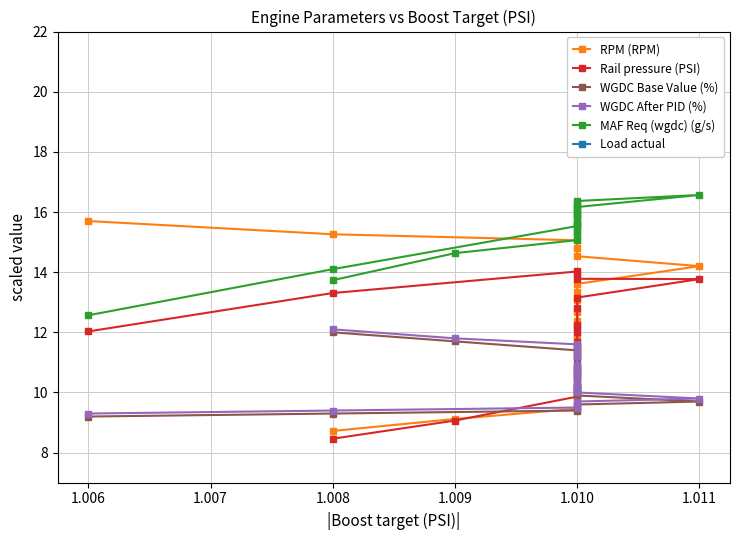

What is the difference between the maximum and minimum values in the Rail pressure (PSI) series?

5.6